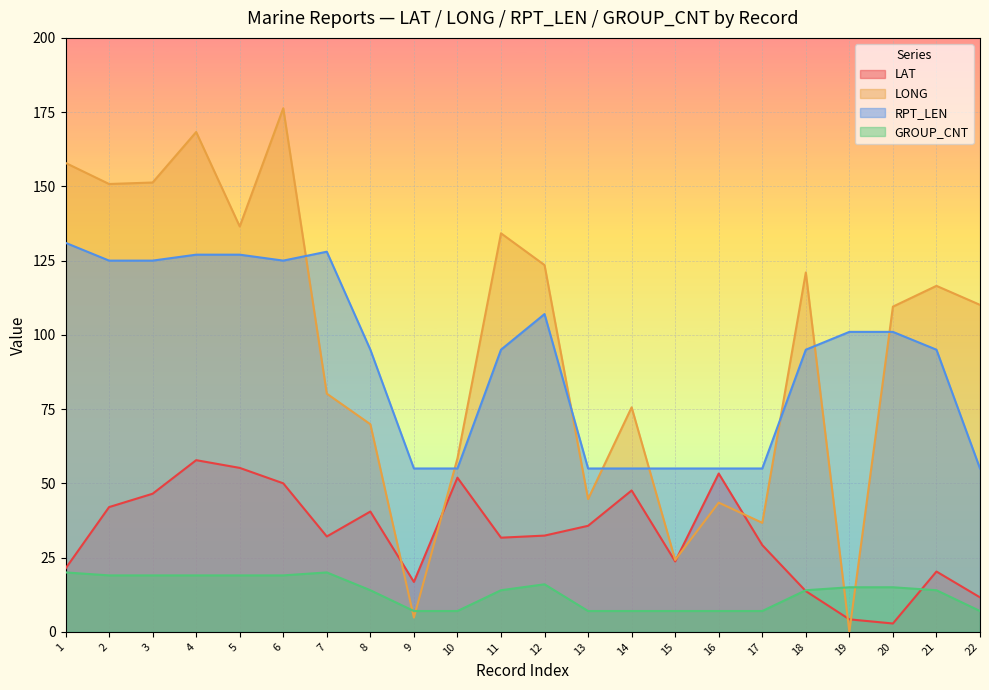

Which series has the widest spread of values?

LONG